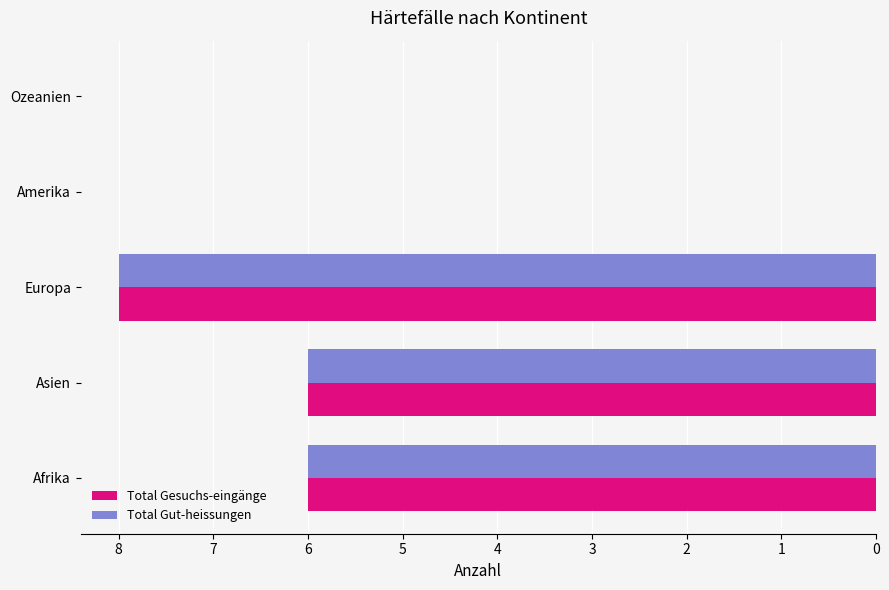

What is the approximate value of Total Gesuchs-eingänge at Afrika?

6